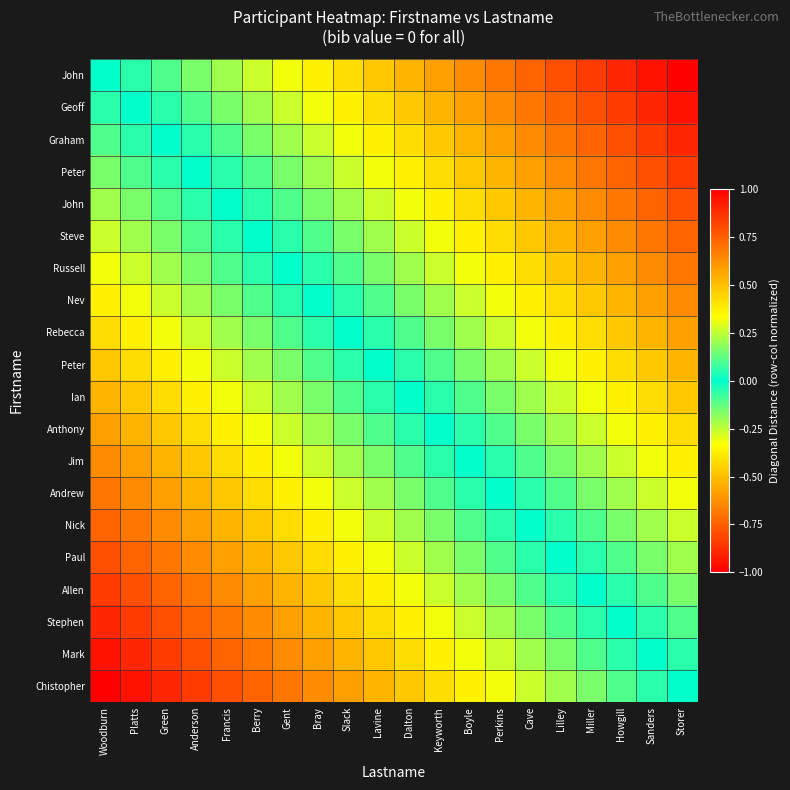

Count the number of categories in the chart.

20